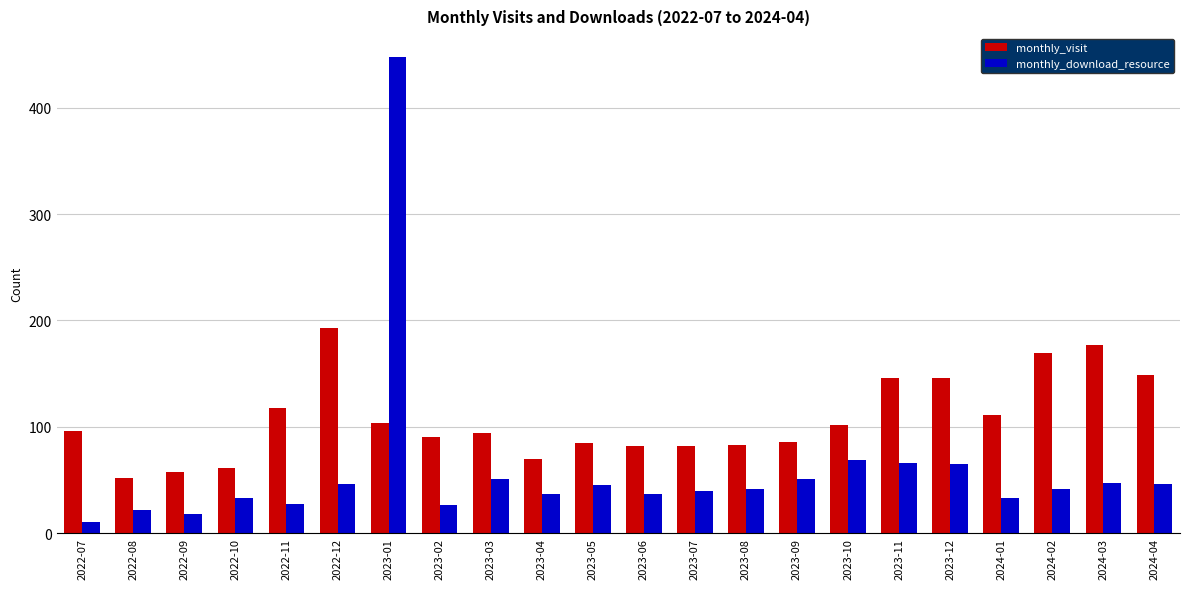

What is the difference between the highest and lowest values at 2022-12?

147